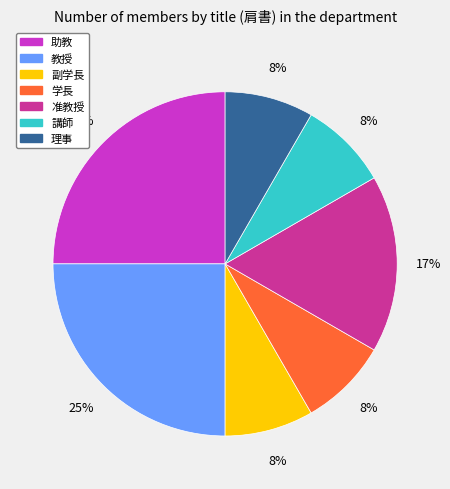

Do 理事 and 准教授 together represent more than half of the pie?

No